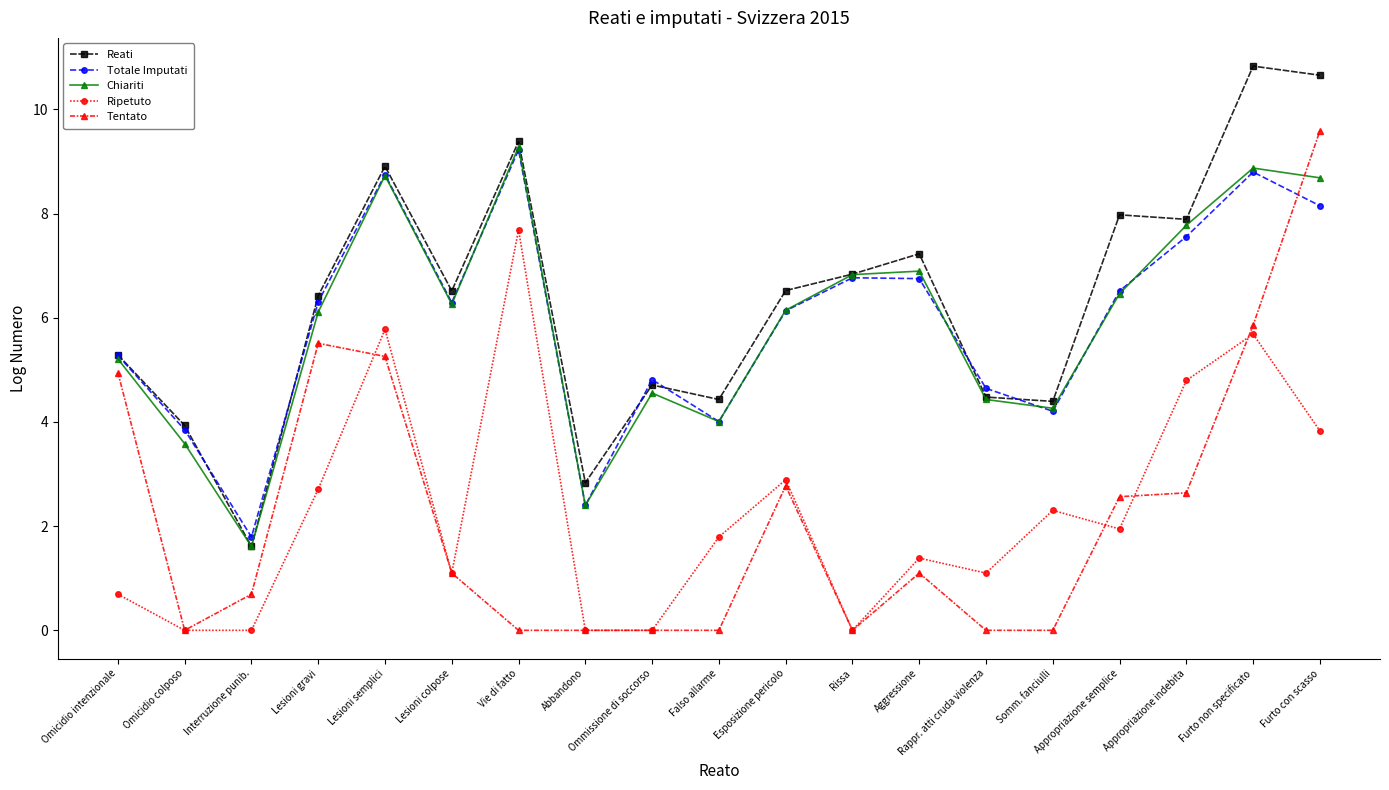

True or false: Tentato and Totale Imputati intersect in this chart.

True